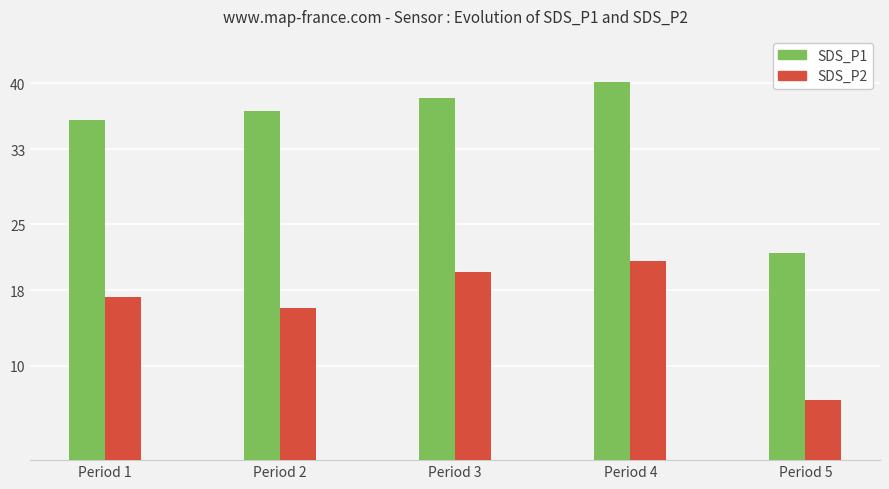

The value of SDS_P2 at Period 1 is 17.3. True or false?

True